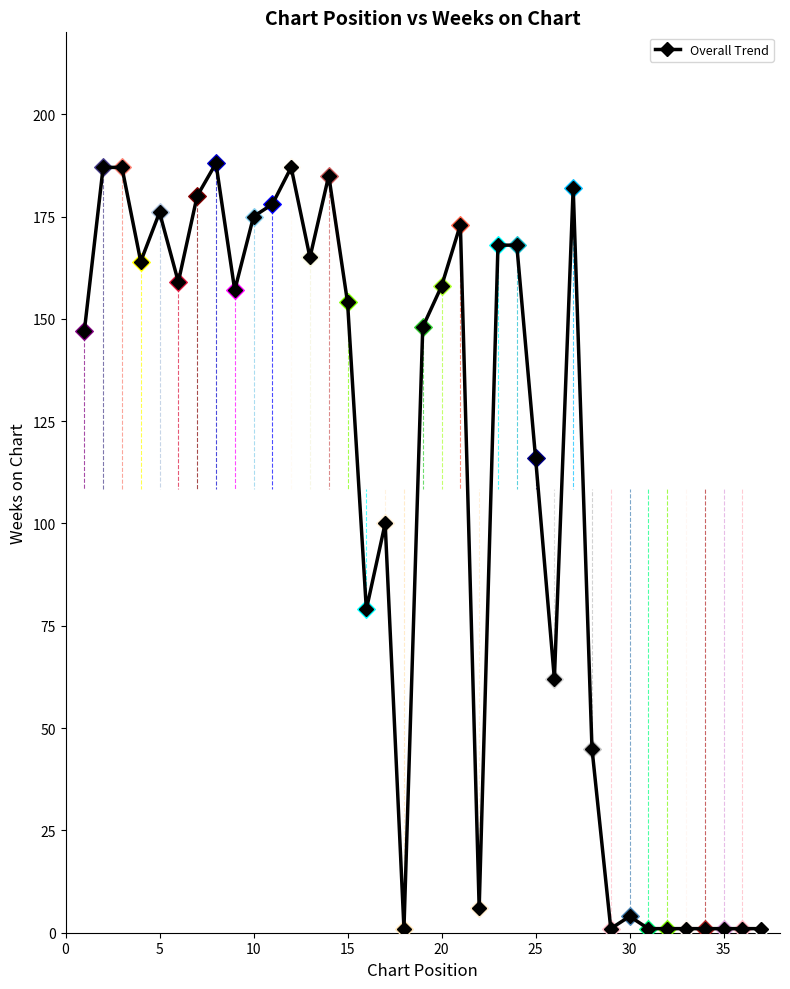

What is the maximum value shown in the chart?

188